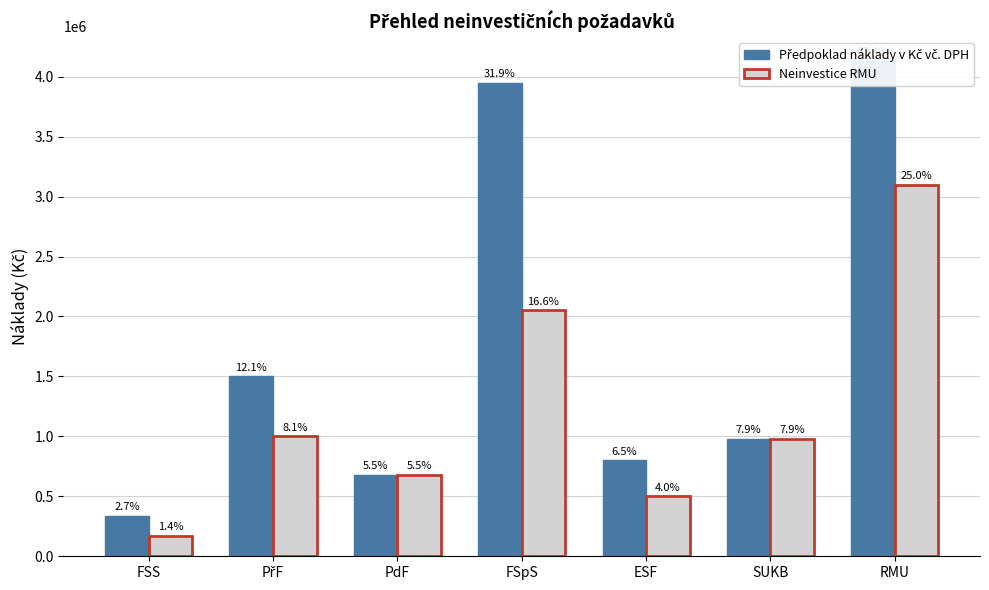

What are all the series names shown in the legend?

Předpoklad náklady v Kč vč. DPH, Neinvestice RMU